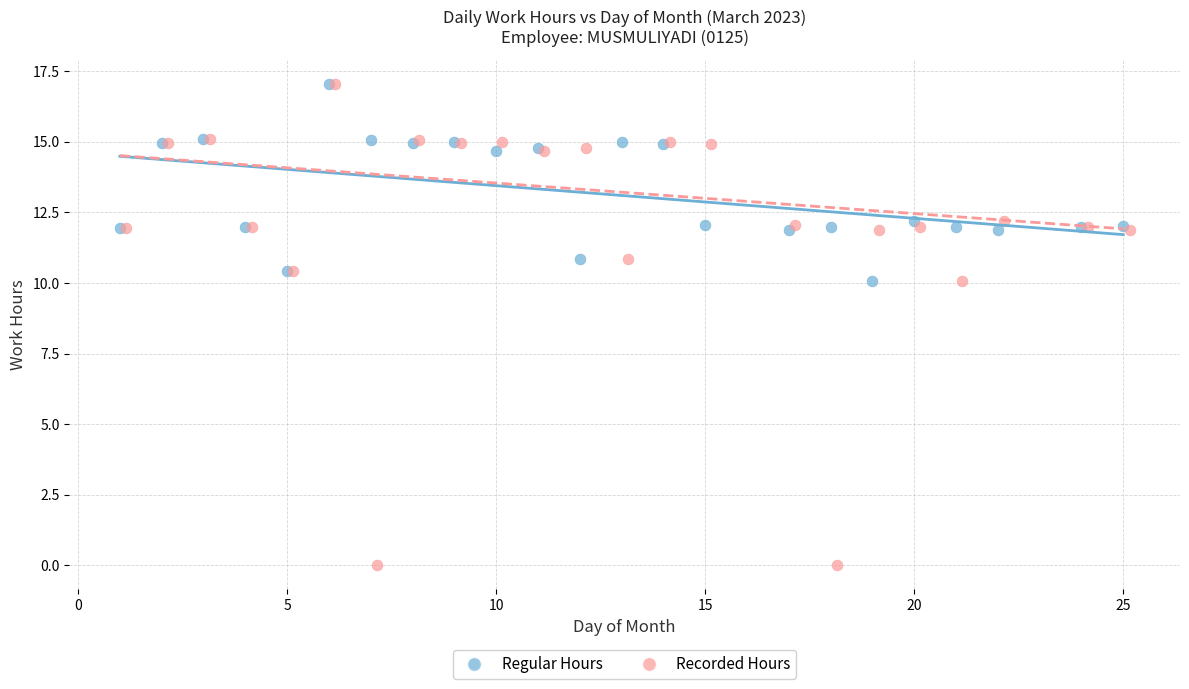

Which series has the widest spread of Y values?

Recorded Hours